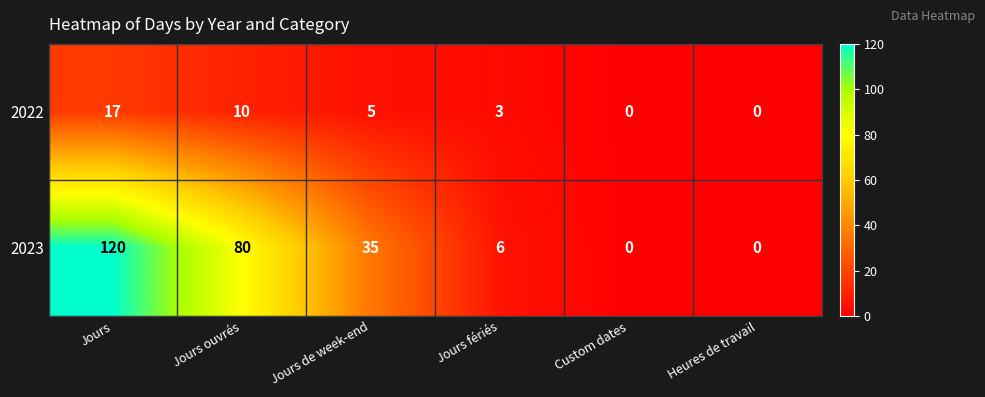

True or false: 2023 has a value of 0 at Heures de travail.

True